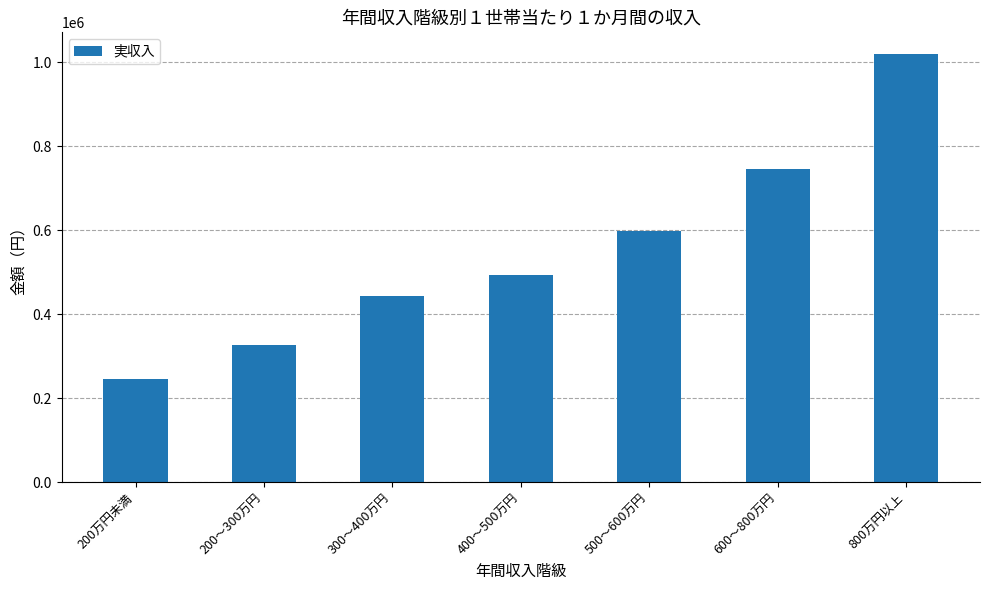

What is the difference between the maximum and minimum values?

774154